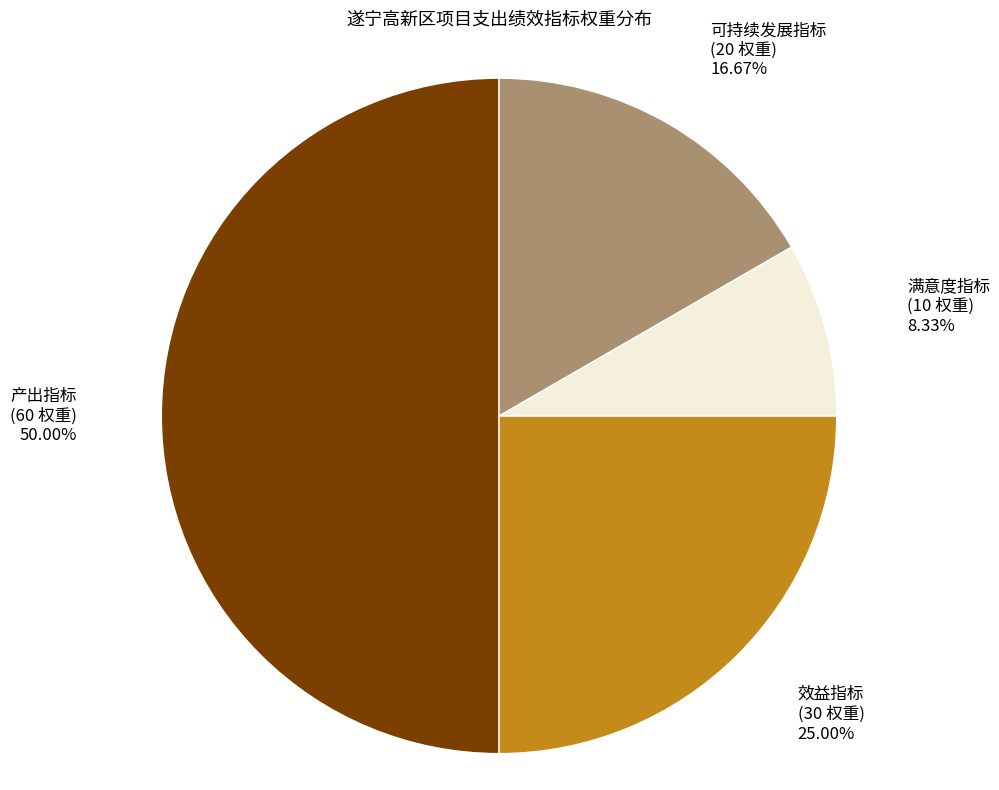

How many segments does this pie chart have?

4